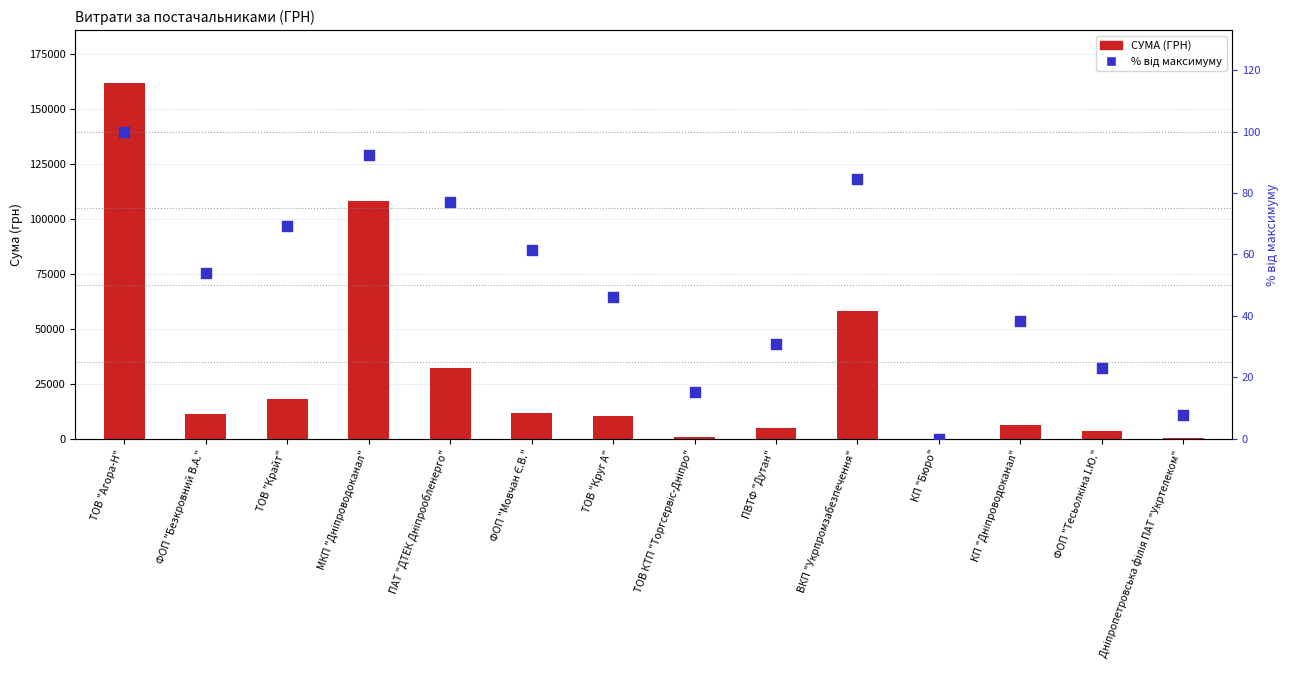

At which category is the sum across all series the highest?

ТОВ "Агора-Н"